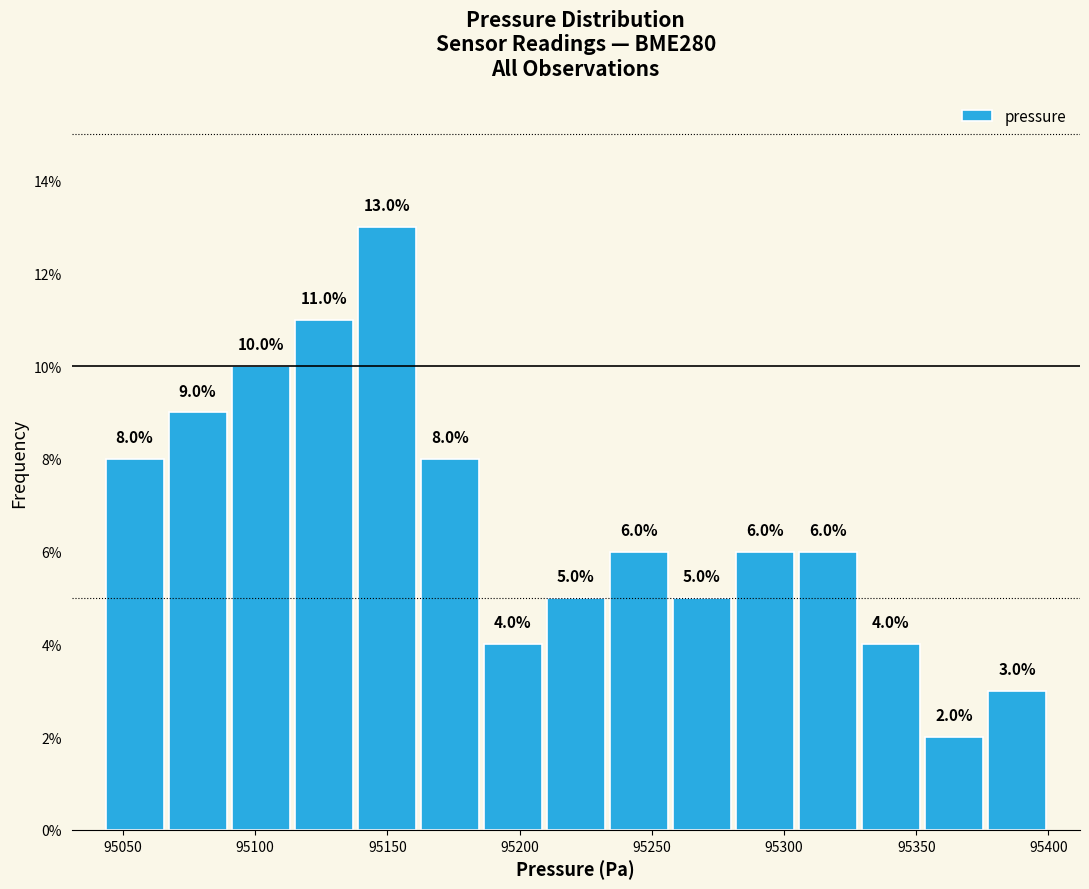

What is the height of the bar covering 95065 to 95090 on the x-axis? The bar edges are not printed on the chart, so give them approximately, as read against the axis.

9.0